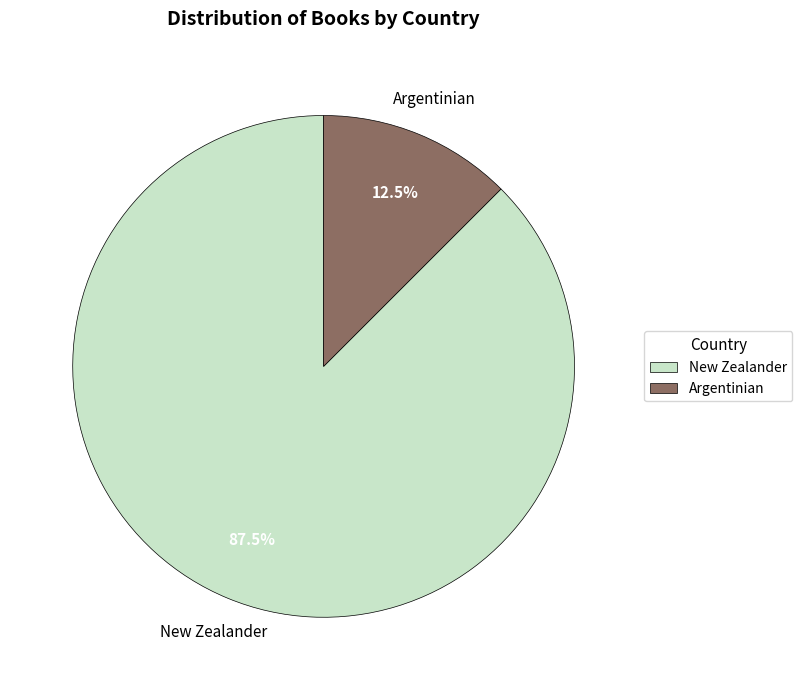

Count the number of slices in the pie.

2